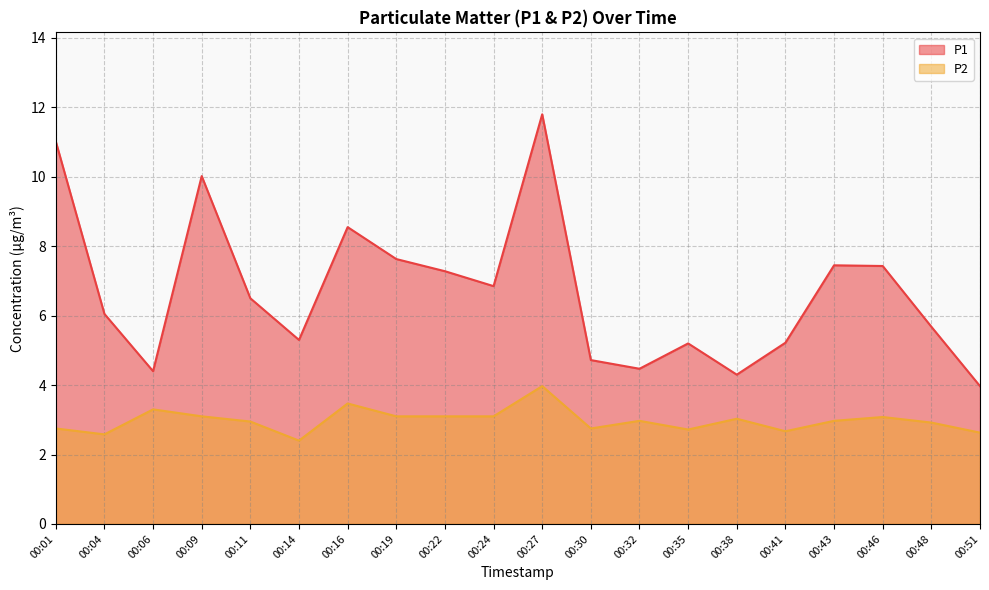

True or false: P1 has more than 2 interior local peaks.

True